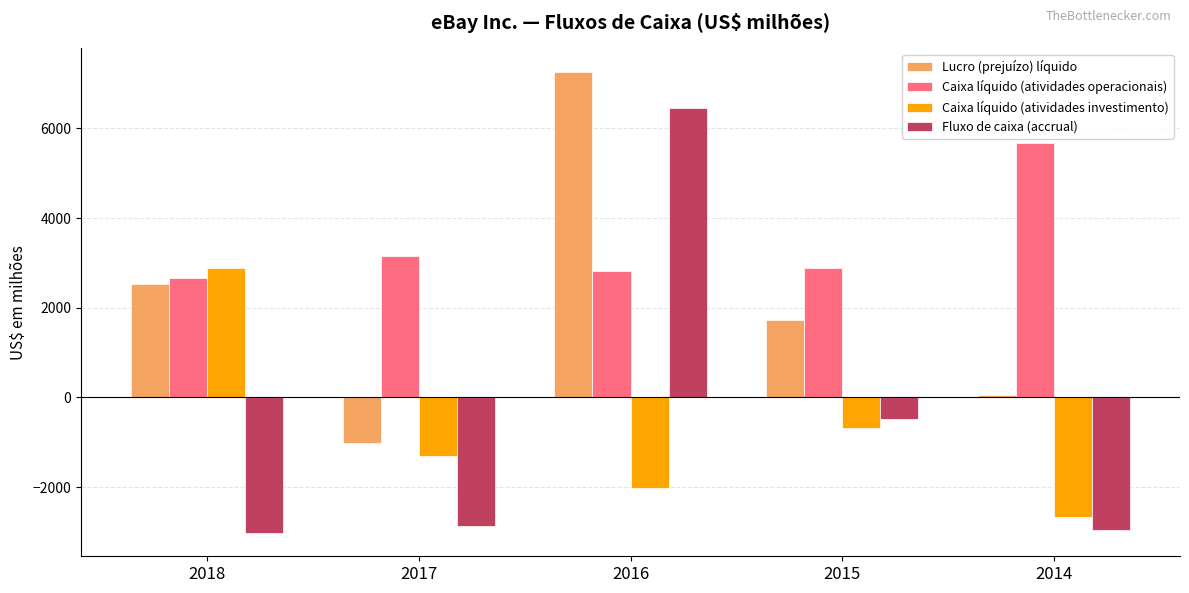

At which label does Fluxo de caixa (accrual) first exceed -2866?

2016